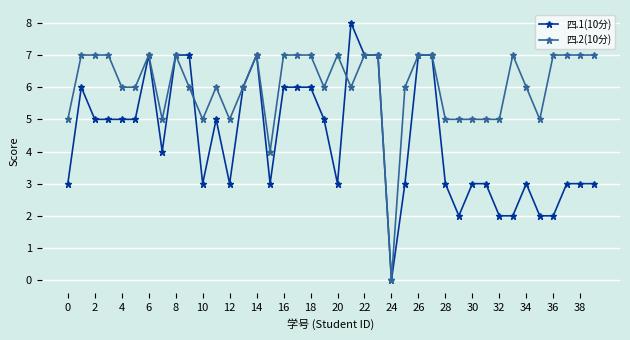

What is the value of the 四.1(10分) point at the 13th from the left?

3